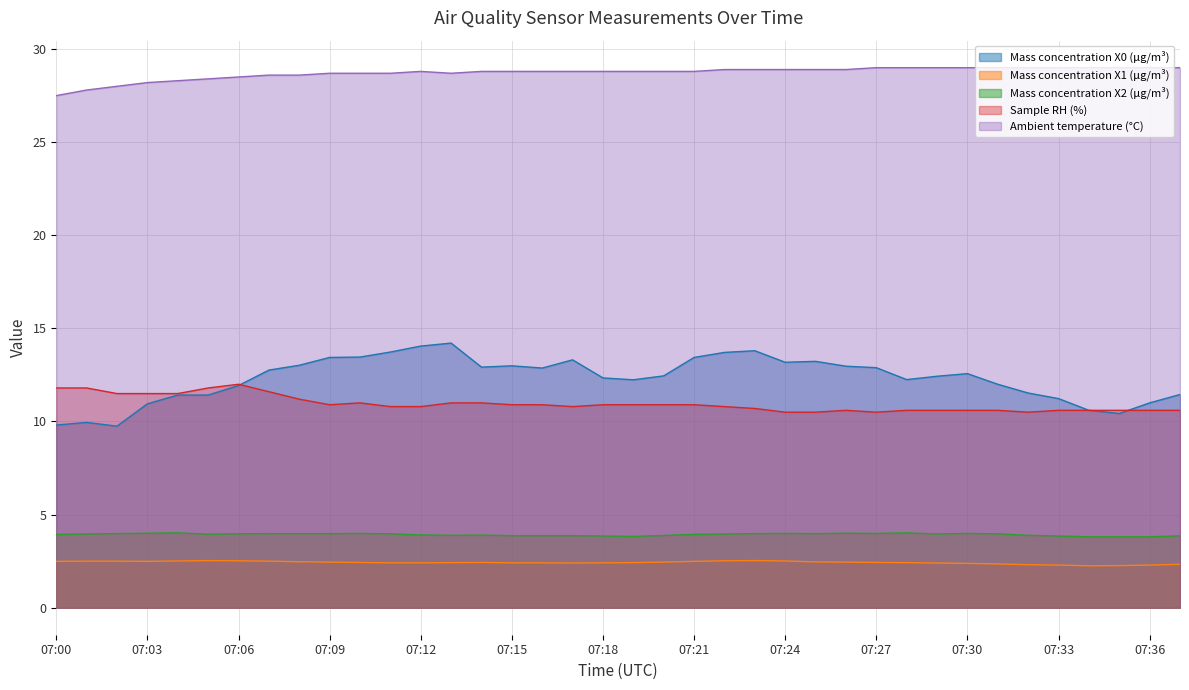

Which series changed the most between 07:07 and 07:13?

Mass concentration X0 (μg/m³)